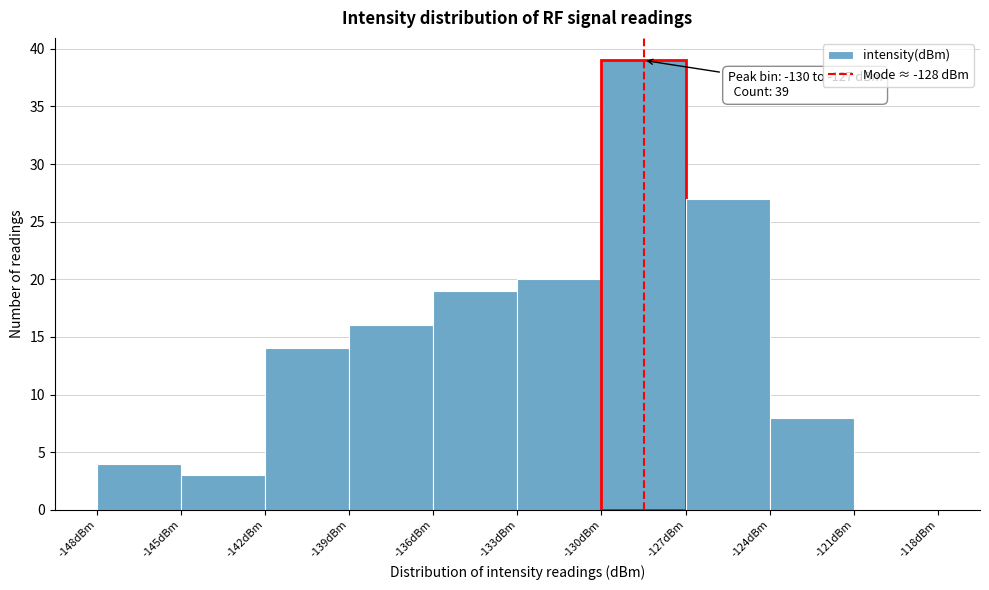

Over which range of the x-axis is the bar tallest?

-130 to -127